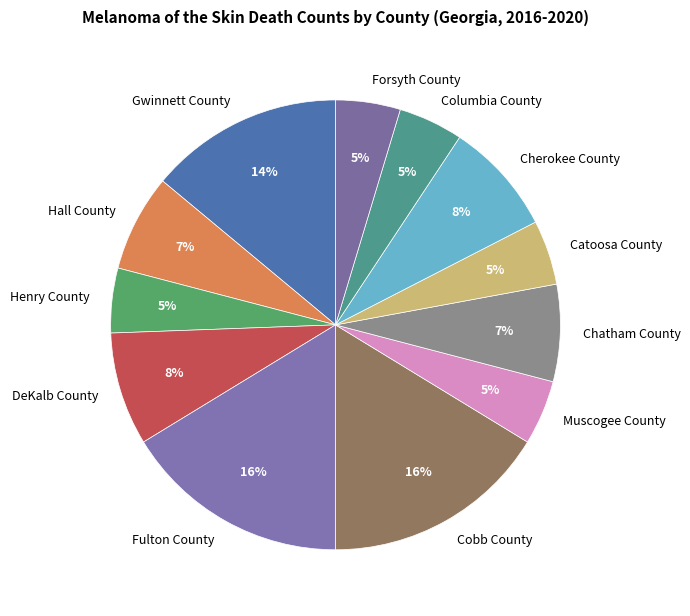

Combined, do Cobb County and Columbia County account for over 50%?

No